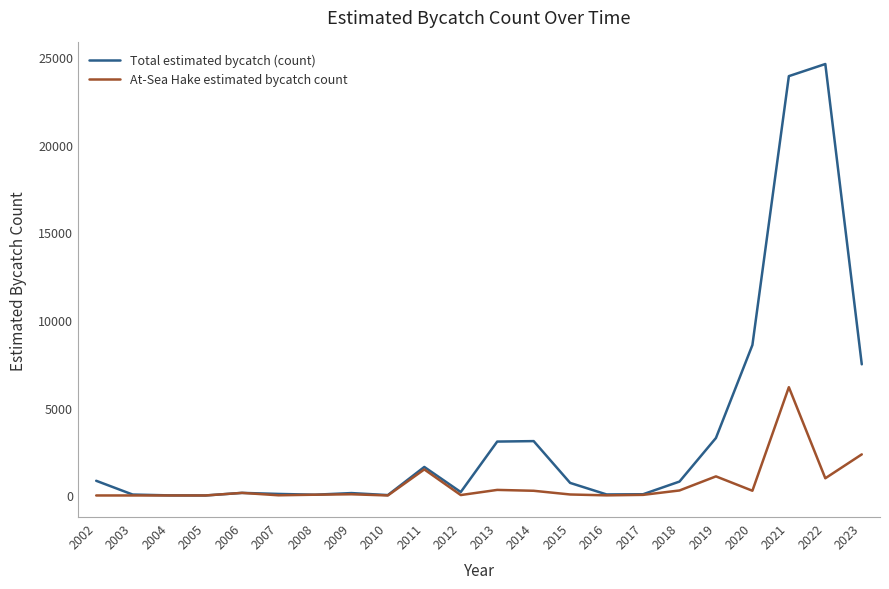

Rank the series by their average value, from highest to lowest.

Total estimated bycatch (count), At-Sea Hake estimated bycatch count